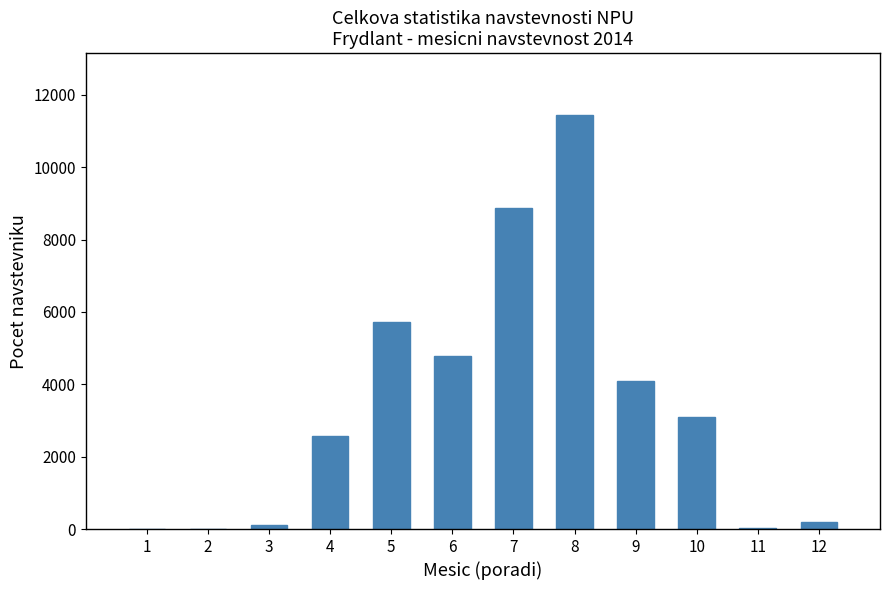

Approximately how many times larger is the value at 4 compared to 6?

0.5